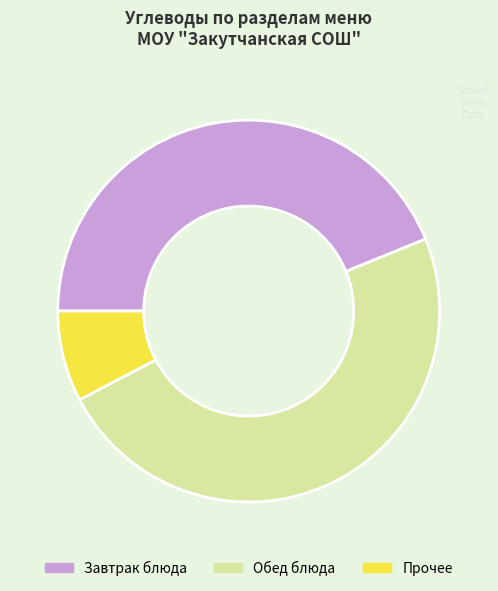

Is there a majority slice in this chart?

No